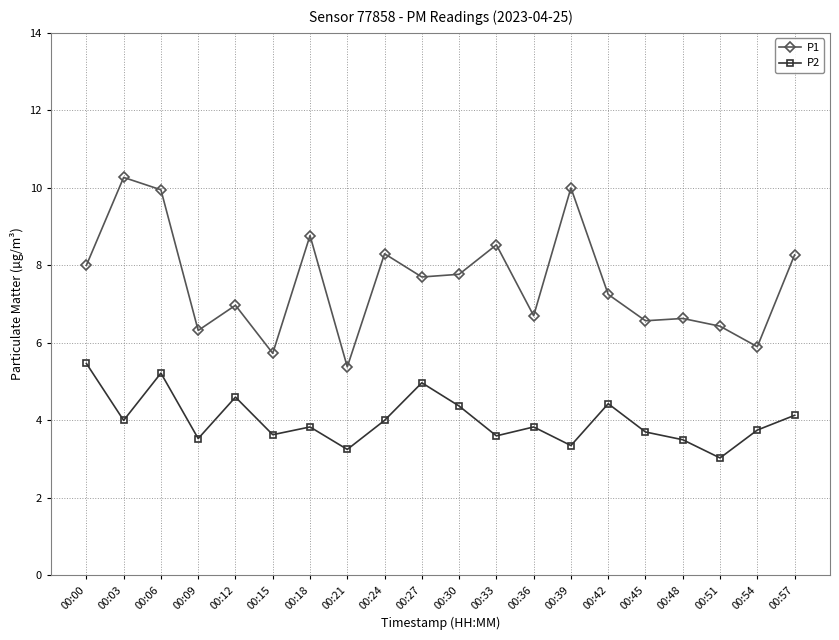

What is the value of the P2 point at the 6th from the left?

3.6